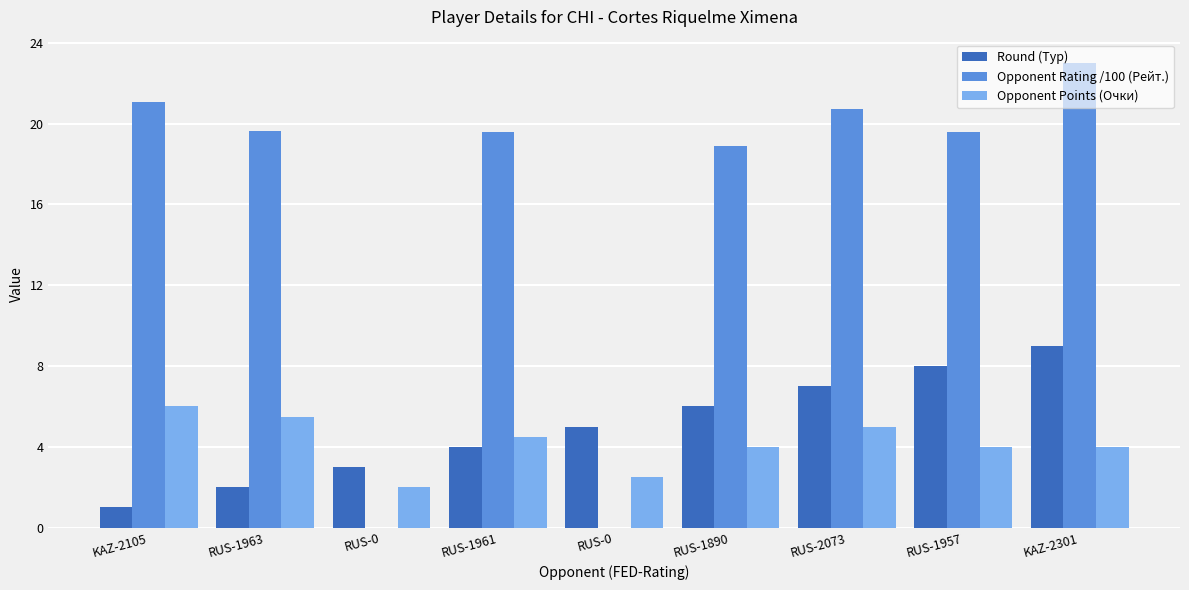

What are all the series names shown in the legend?

Round (Тур), Opponent Rating /100 (Рейт.), Opponent Points (Очки)